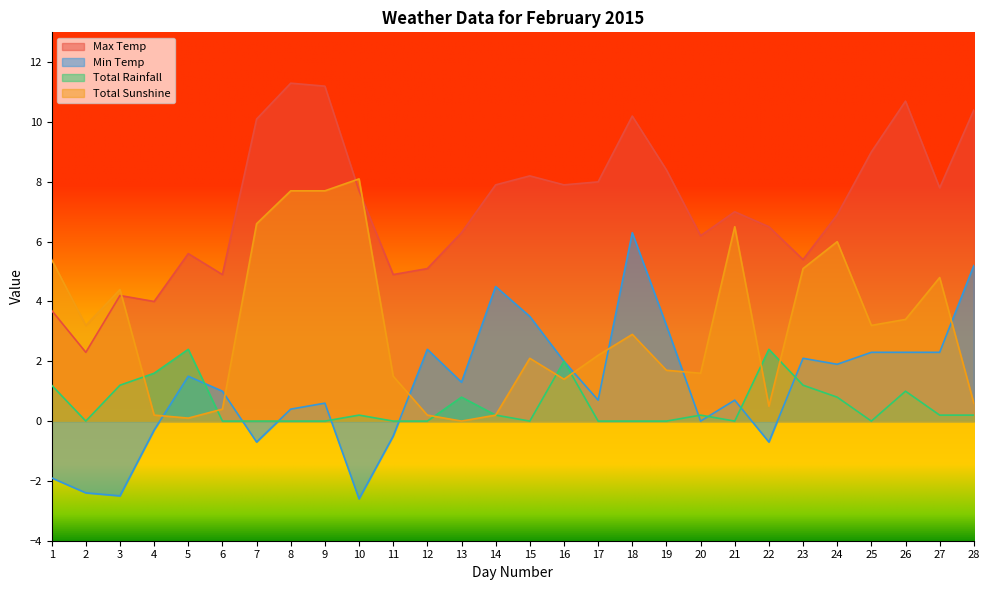

What is the difference between the maximum and second lowest values in the Total Rainfall series?

2.4